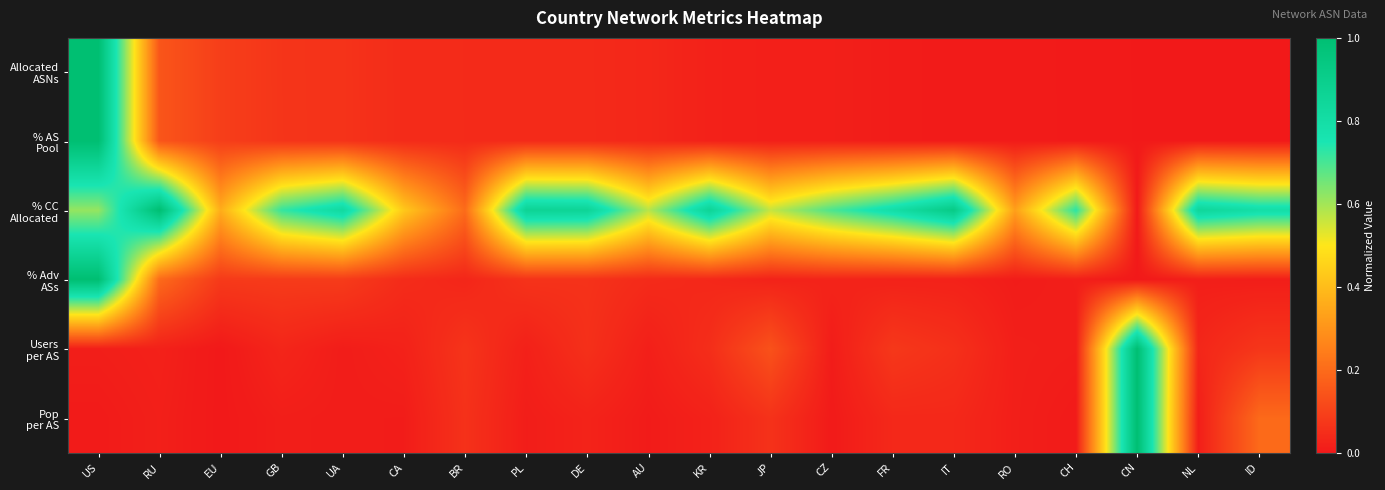

What is the difference between the highest and lowest values at CN?

1.0